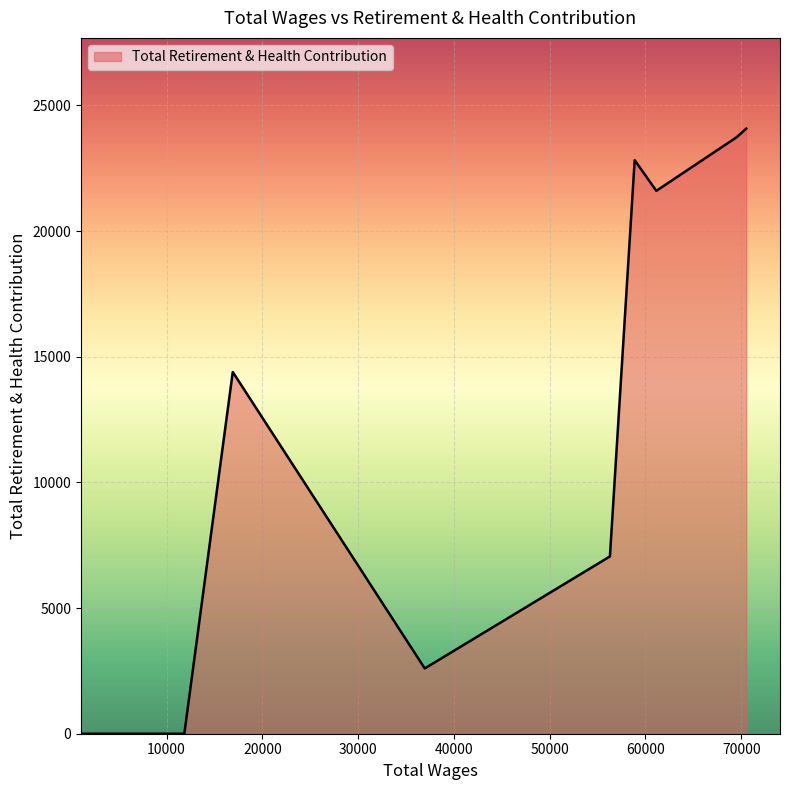

What is the maximum value shown in the chart?

24076